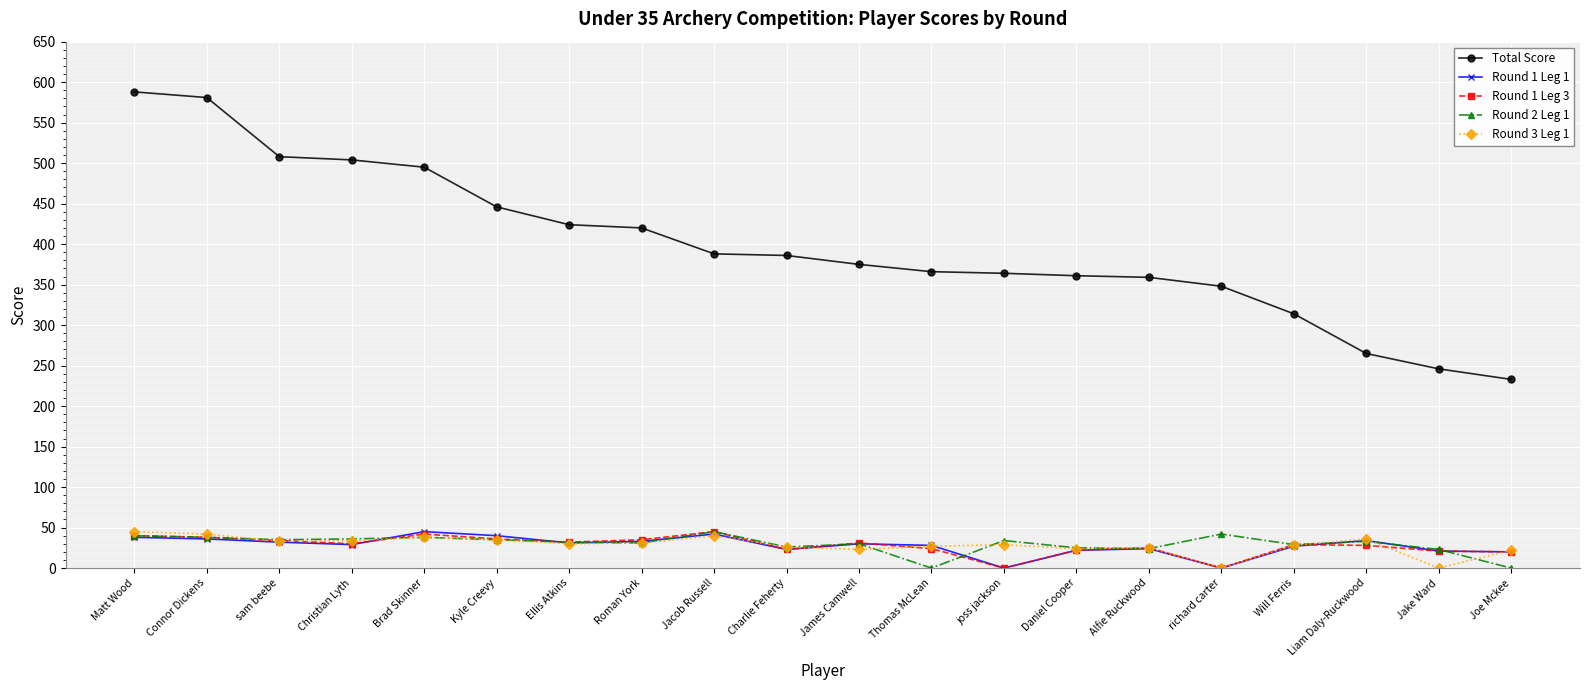

What is the value of the Round 2 Leg 1 point at the 13th from the left?

34